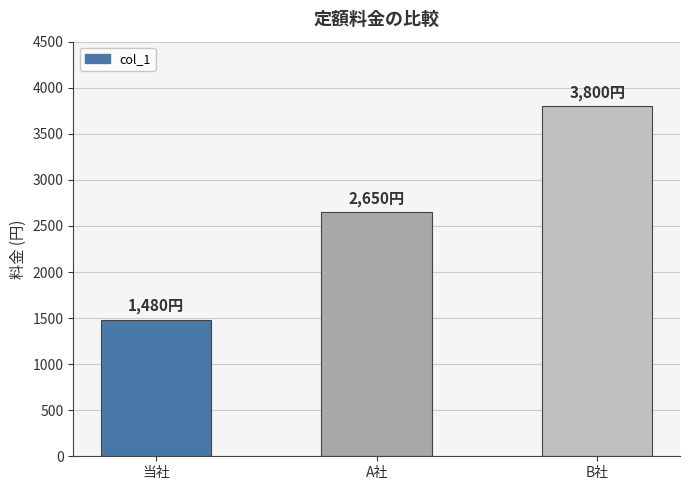

Approximately how many times larger is the value at A社 compared to 当社?

1.8